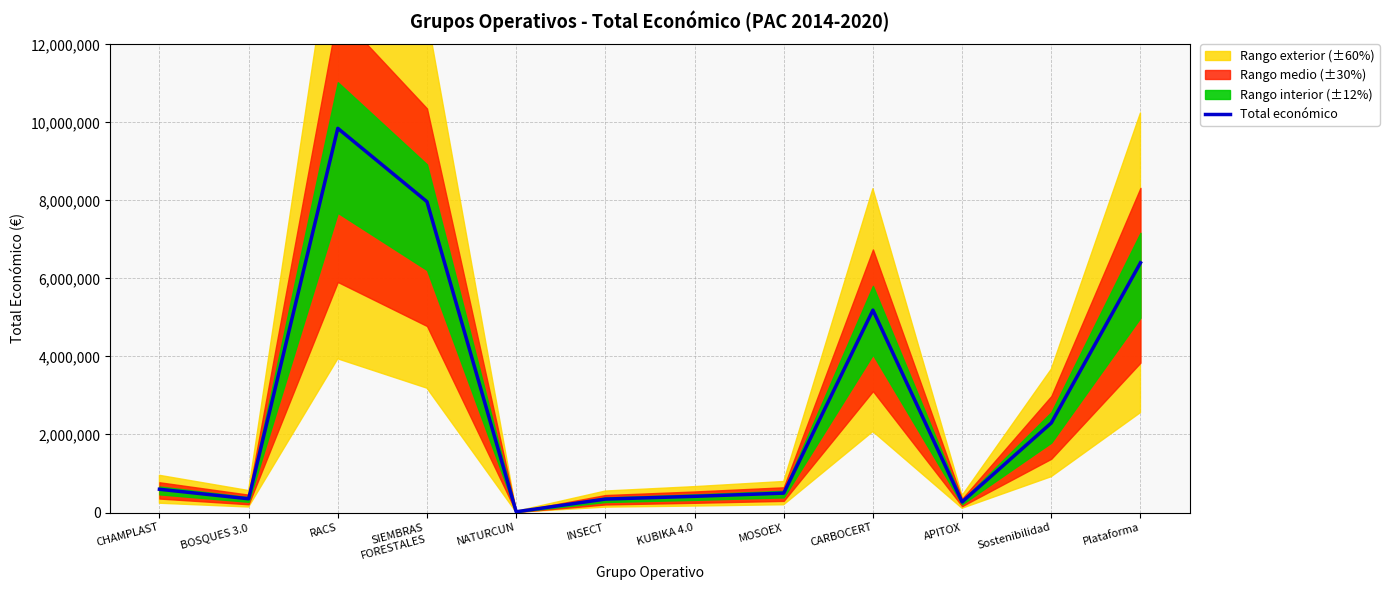

How many values are below 596368?

6